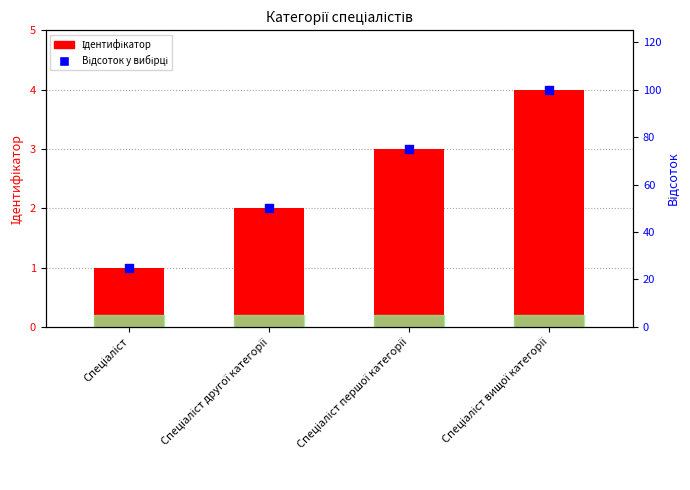

Which series has the largest total across all categories?

Відсоток у вибірці